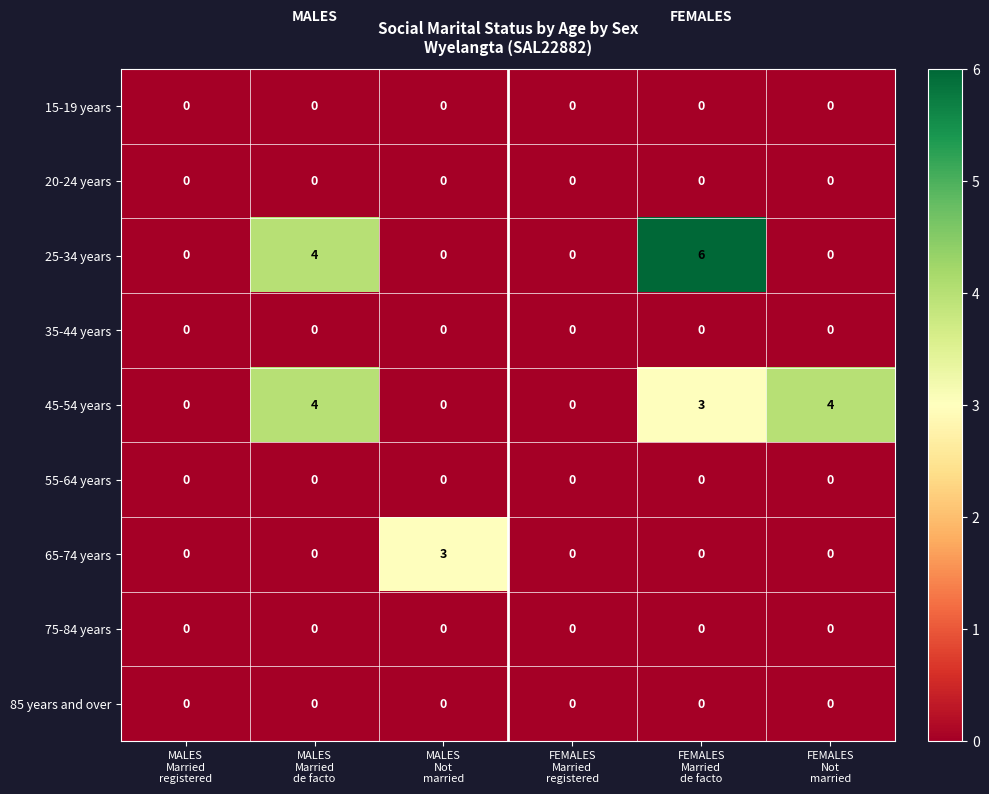

Which series has the widest spread of values?

25-34 years